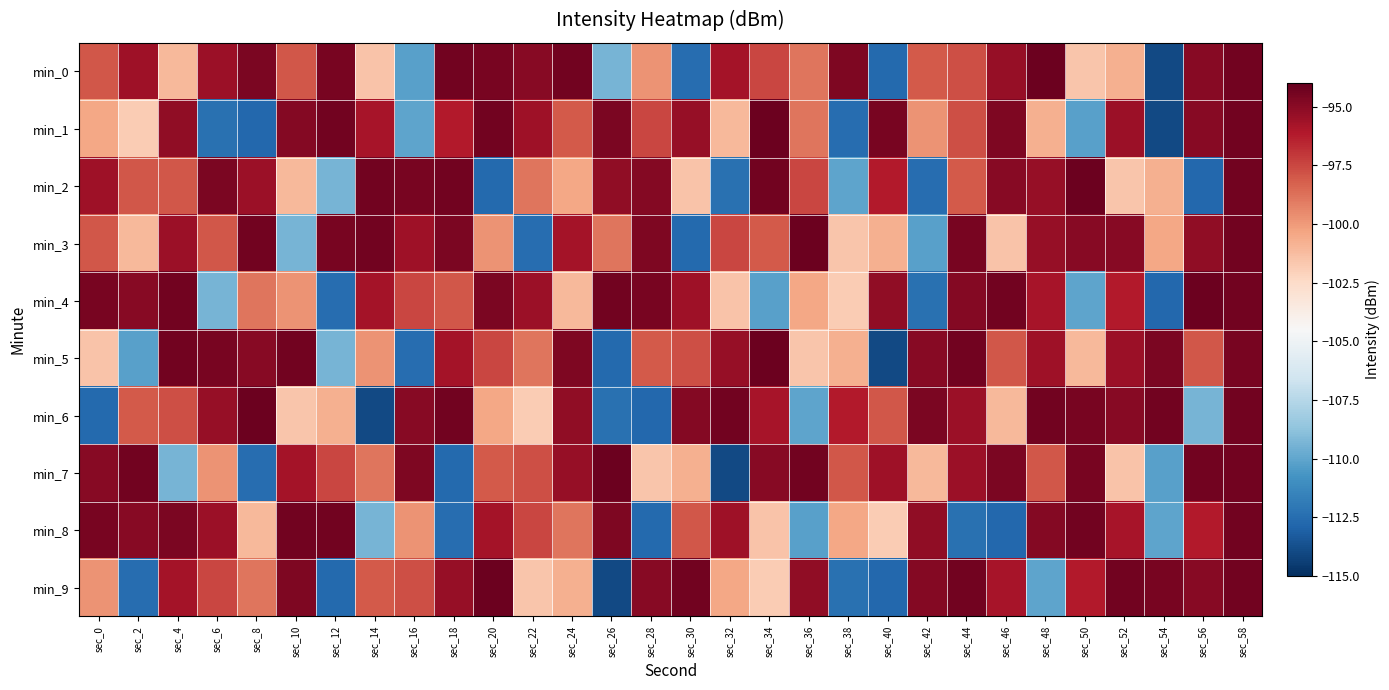

Which category has the highest value across all series?

sec_48